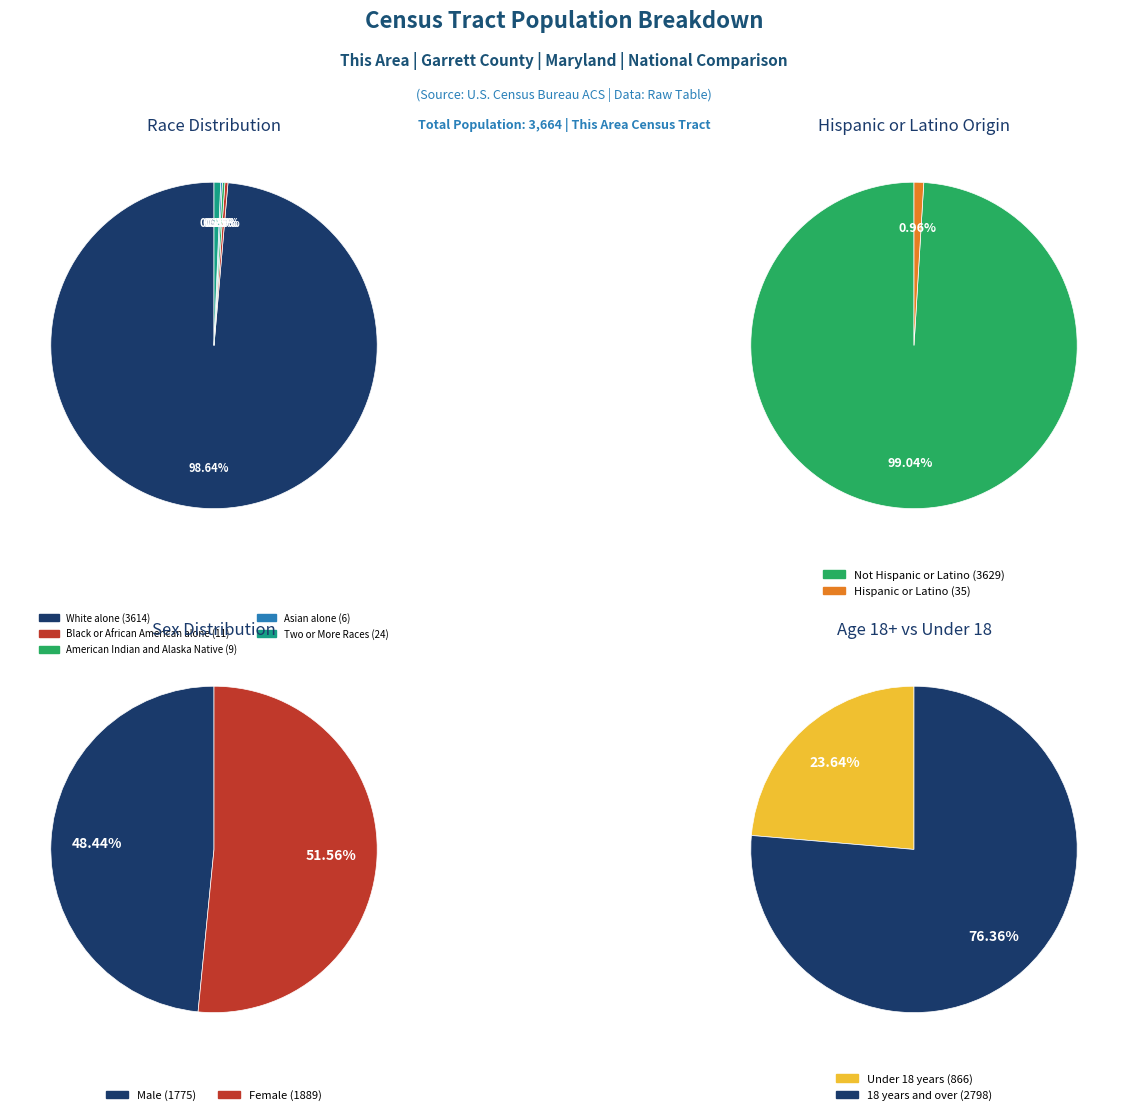

Is there a majority slice in this chart?

Yes